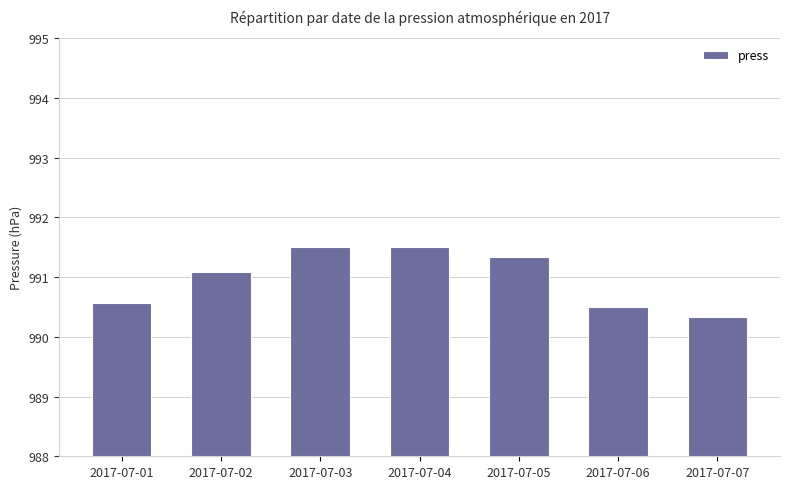

Reading left to right, what are all the values shown in this chart?

2017-07-01=990.6	2017-07-02=991.1	2017-07-03=991.5	2017-07-04=991.5	2017-07-05=991.3	2017-07-06=990.5	2017-07-07=990.3